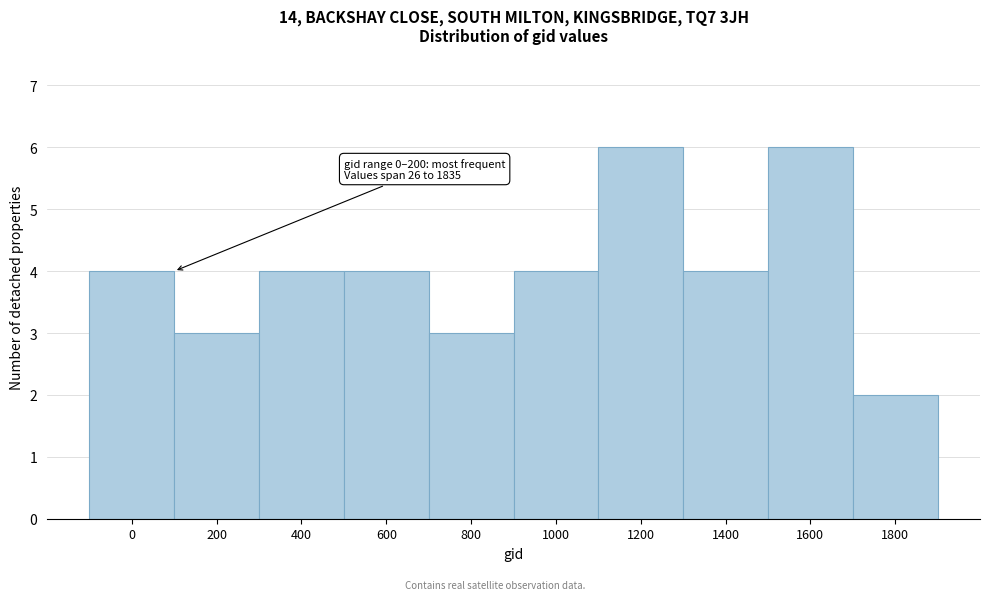

Reading left to right, list all the values displayed in this chart.

4	3	4	4	3	4	6	4	6	2